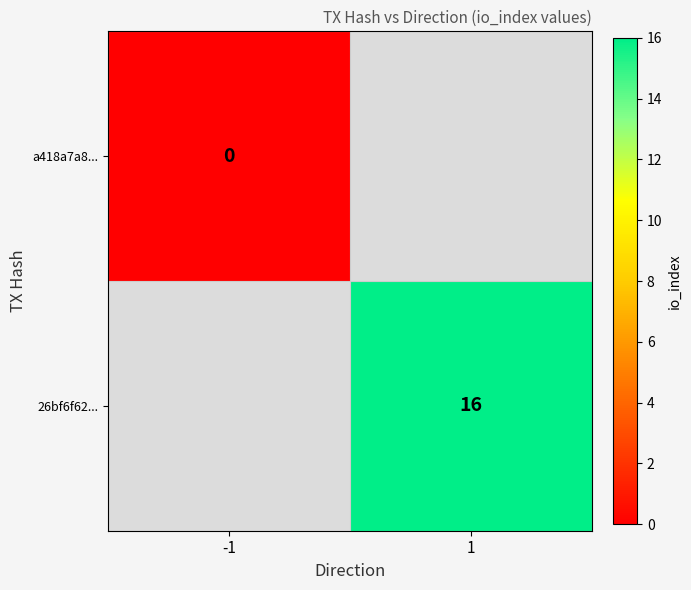

Which label corresponds to the smallest value in the chart?

-1